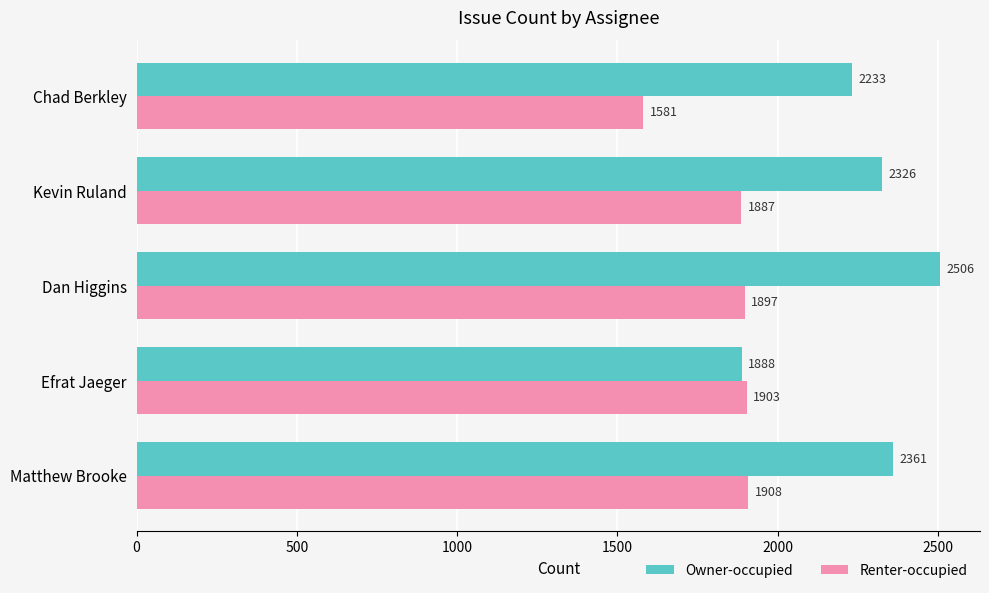

Which series has the widest spread of values?

Owner-occupied